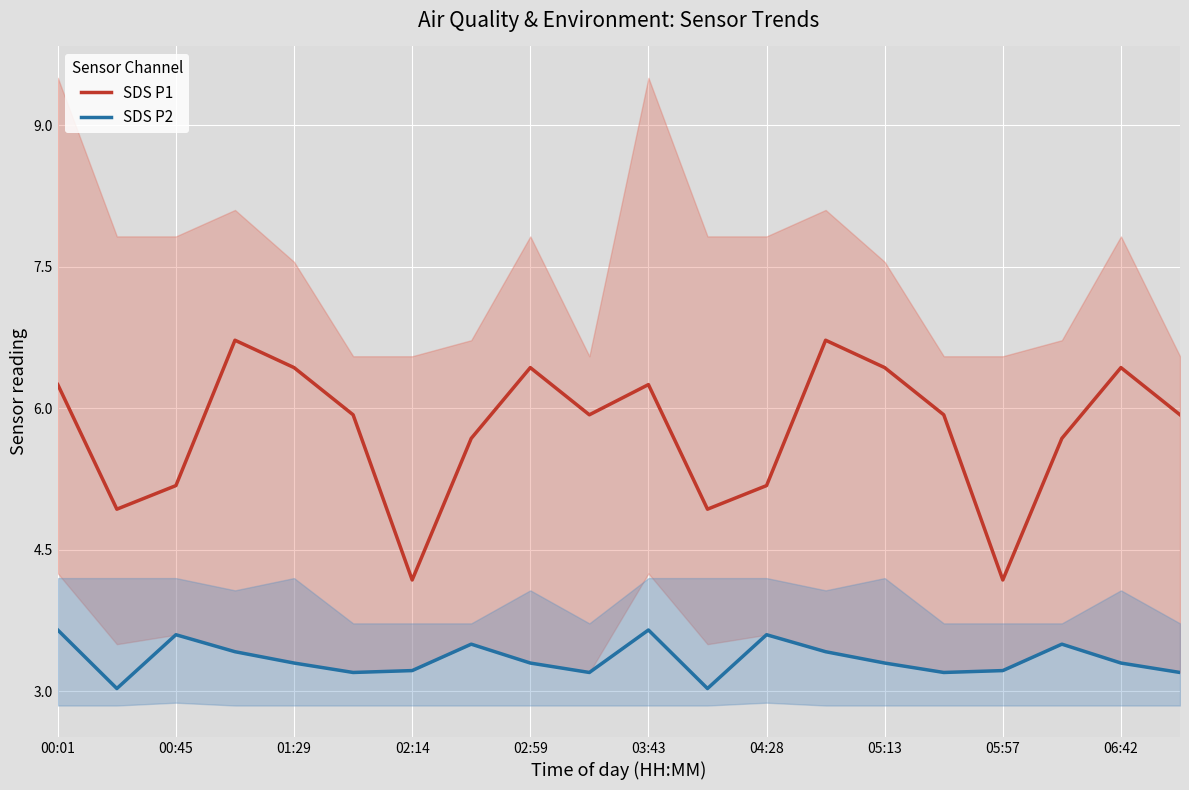

The value of SDS P1 at 02:14 is 4.2. True or false?

True